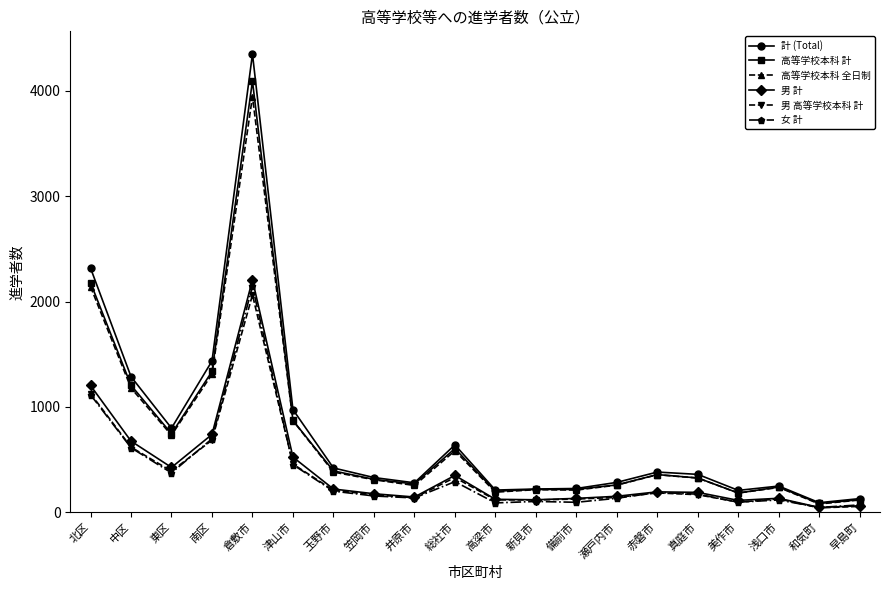

Which category has the highest value across all series?

倉敷市